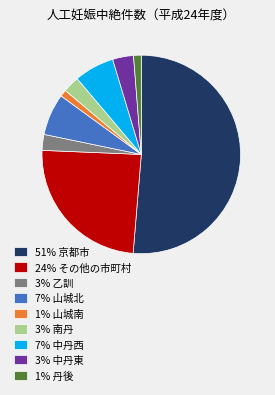

How many segments does this pie chart have?

9